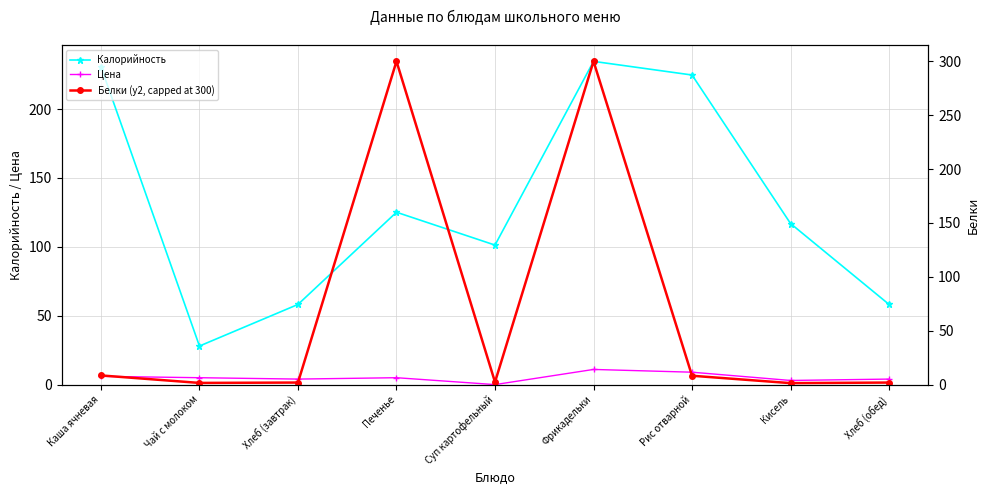

What is the value of the Цена point at the 1st from the left?

6.0